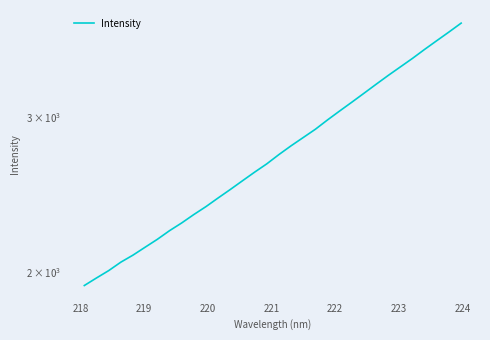

Does the chart display data point markers on the line(s)?

No